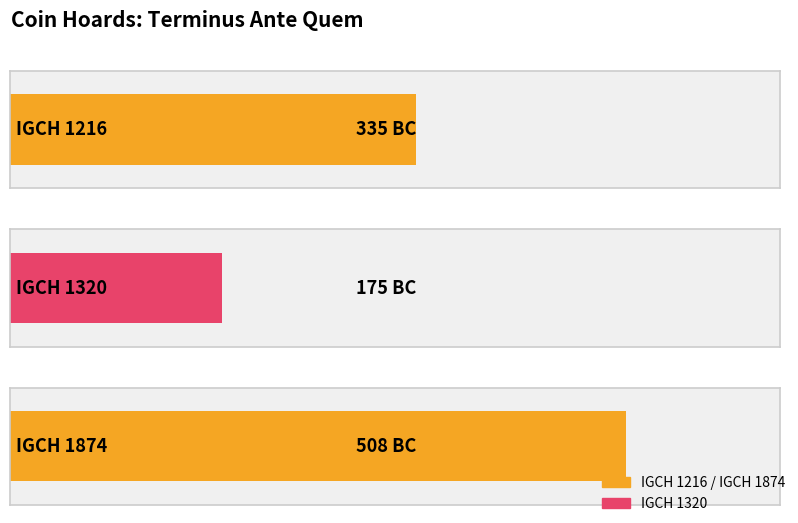

What is the value of the 1st bar from the left?

-335